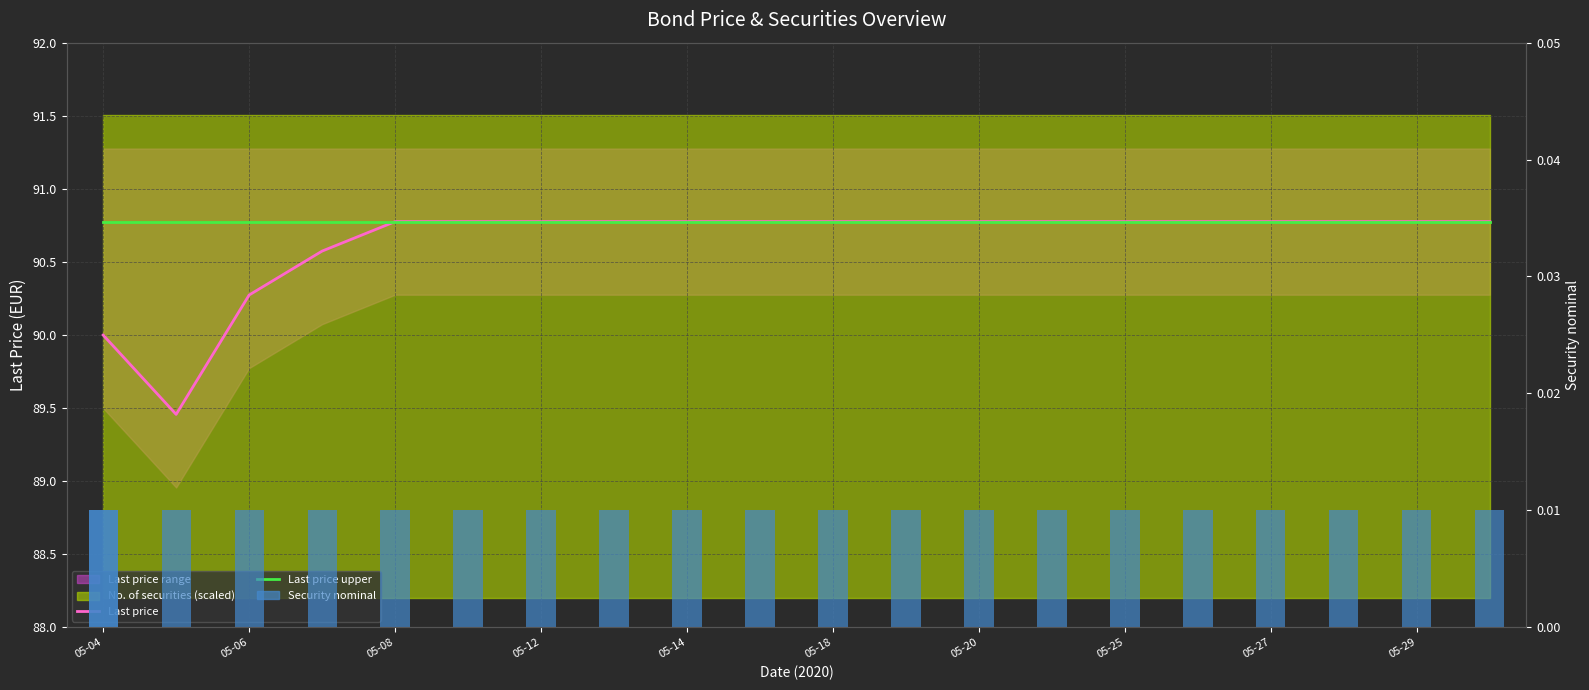

Reading right to left, list all the values displayed in this chart.

Last price: 90.8	90.8	90.8	90.8	90.8	90.8	90.8	90.8	90.8	90.8	90.8	90.8	90.8	90.8	90.8	90.8	90.6	90.3	89.5	90.0
Last price upper: 90.8	90.8	90.8	90.8	90.8	90.8	90.8	90.8	90.8	90.8	90.8	90.8	90.8	90.8	90.8	90.8	90.8	90.8	90.8	90.8